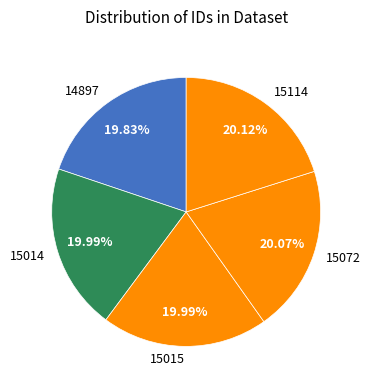

How many segments does this pie chart have?

5